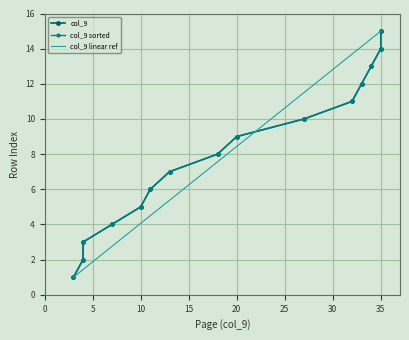

Is the value of col_9 linear ref at 20 greater than the value of col_9 at 5?

Yes